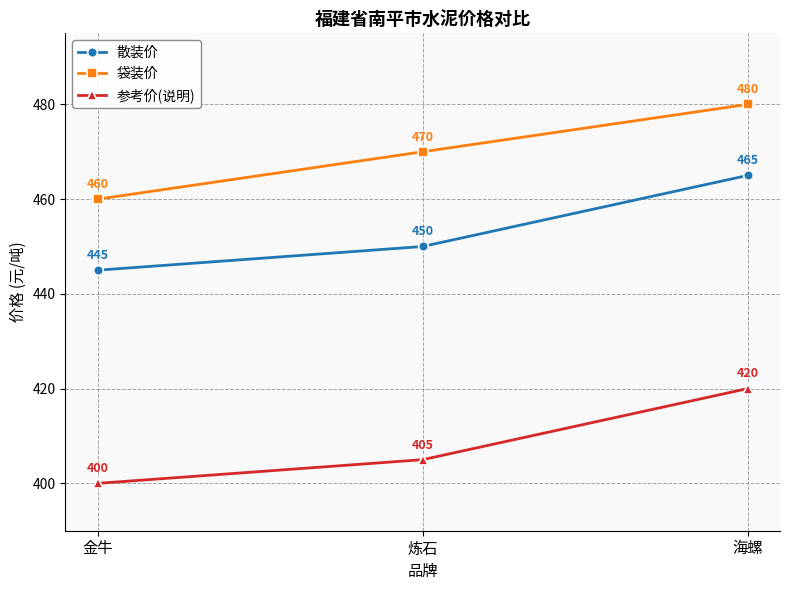

What is the difference between the highest and lowest values at 海螺?

60